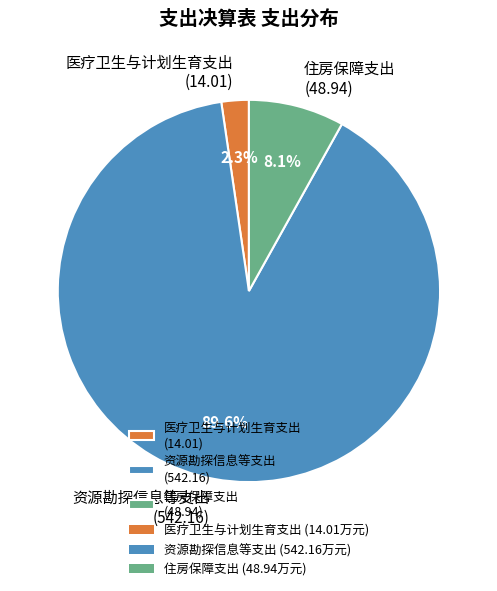

What is the ratio of the value at 资源勘探信息等支出 (542.16) to the value at 住房保障支出 (48.94)?

11.1